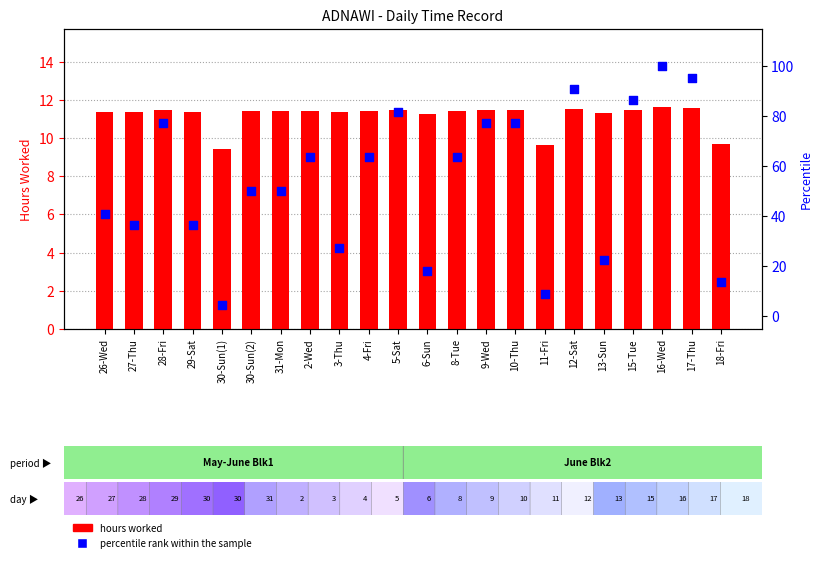

Which series has the largest total across all categories?

percentile rank within the sample